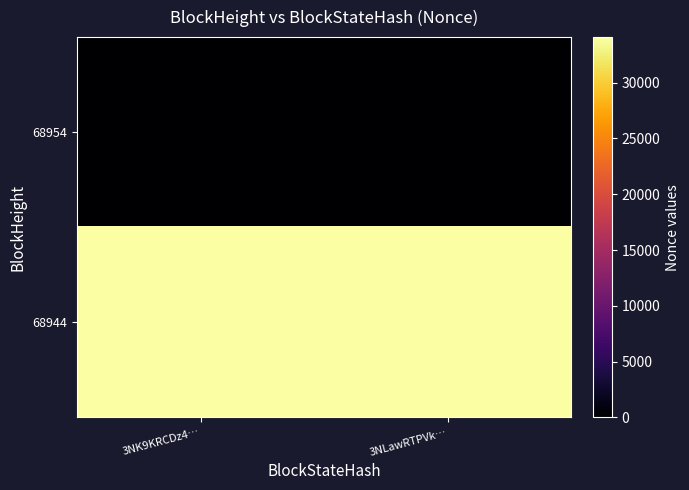

Reading right to left, transcribe all the data shown in this chart.

68954: 3NLawRTPVk…=0	3NK9KRCDz4…=0
68944: 3NLawRTPVk…=34078	3NK9KRCDz4…=34078